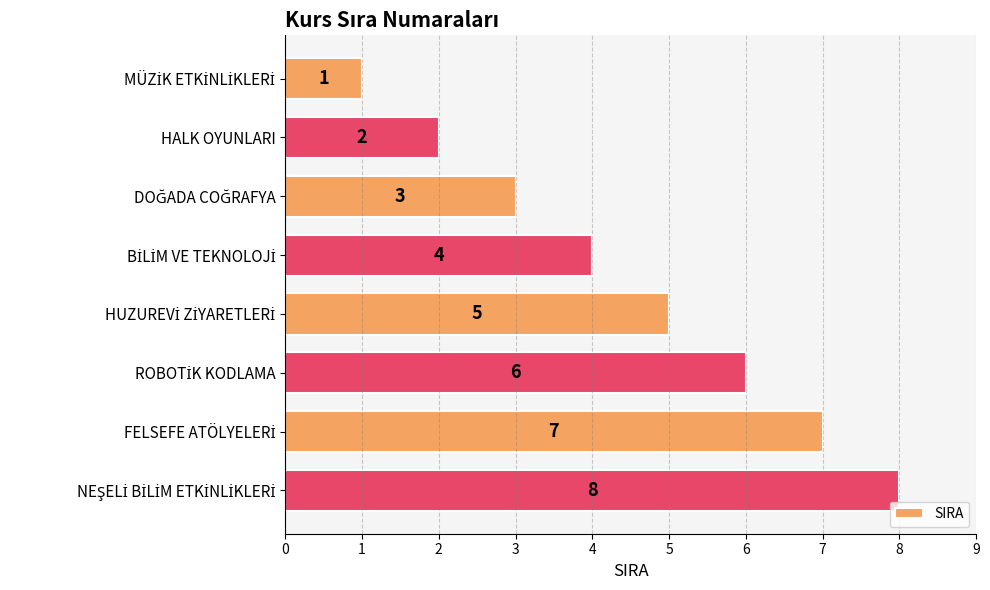

How many values are between 3 and 7?

5